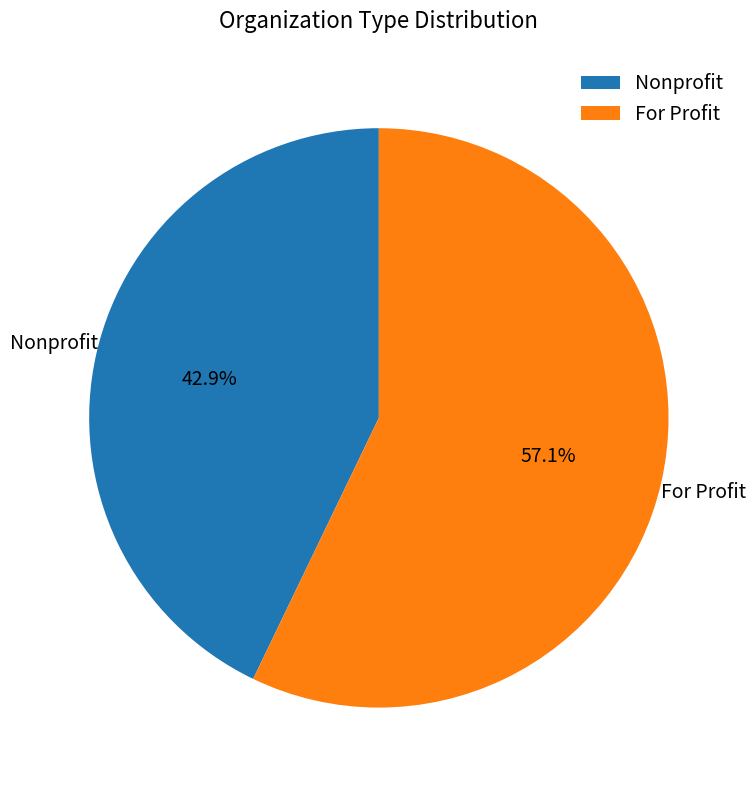

Rank the categories by value from highest to lowest.

For Profit, Nonprofit